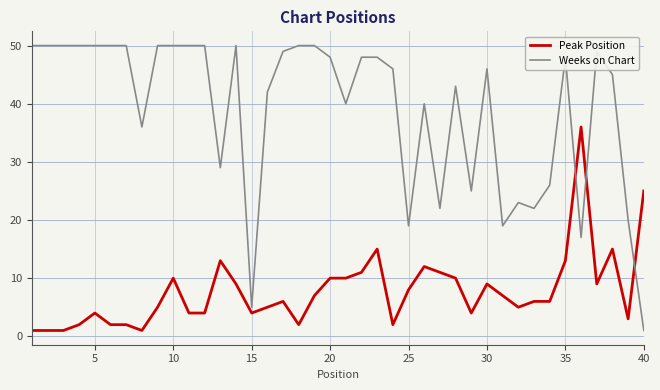

What is the maximum value for Peak Position?

36